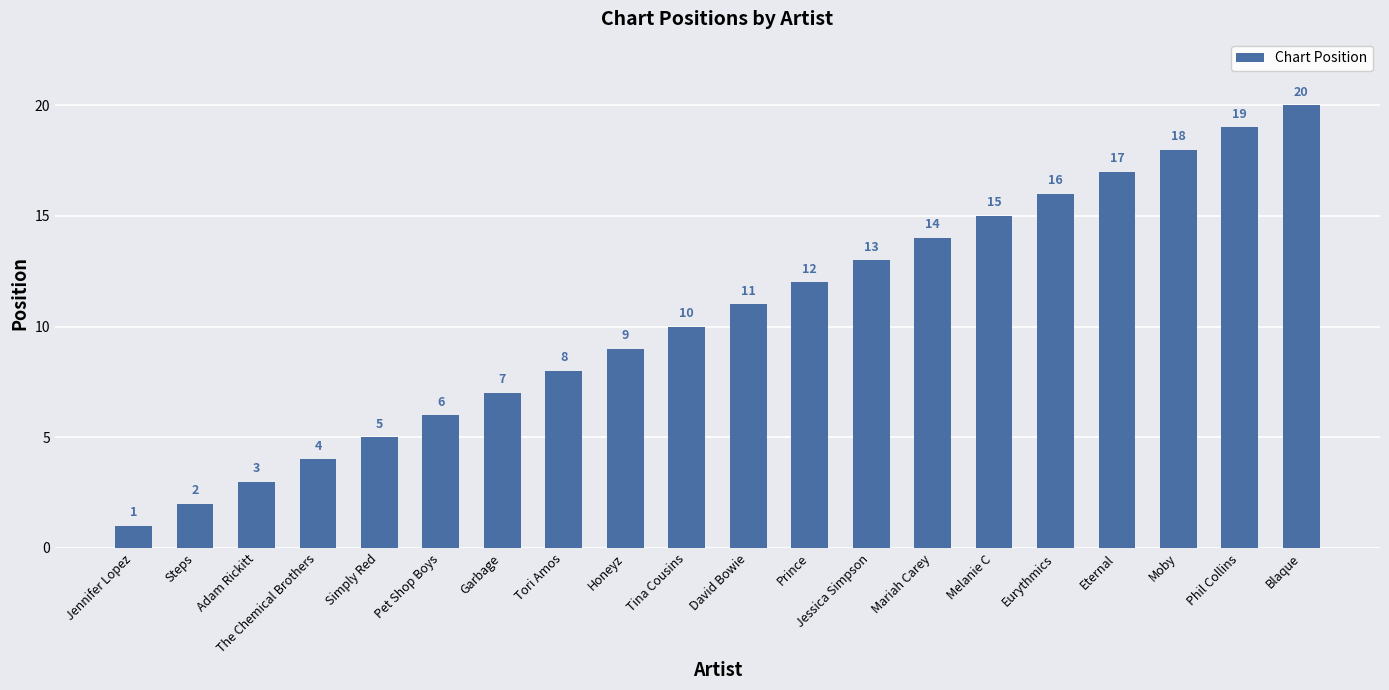

How many data points does each series have?

20